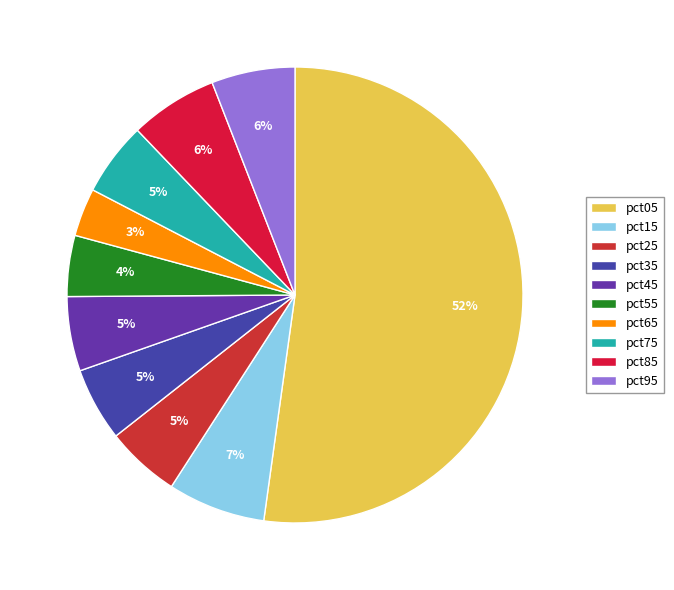

Count the number of slices in the pie.

10